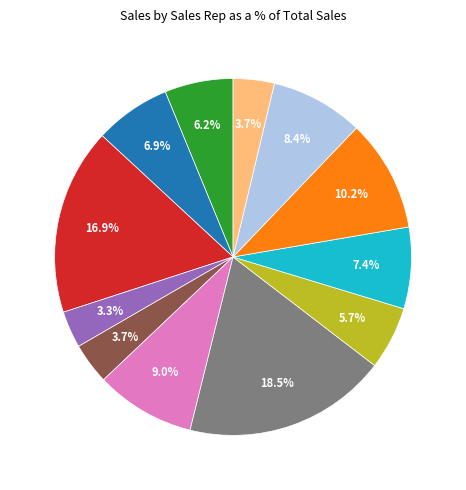

Count the number of slices in the pie.

12